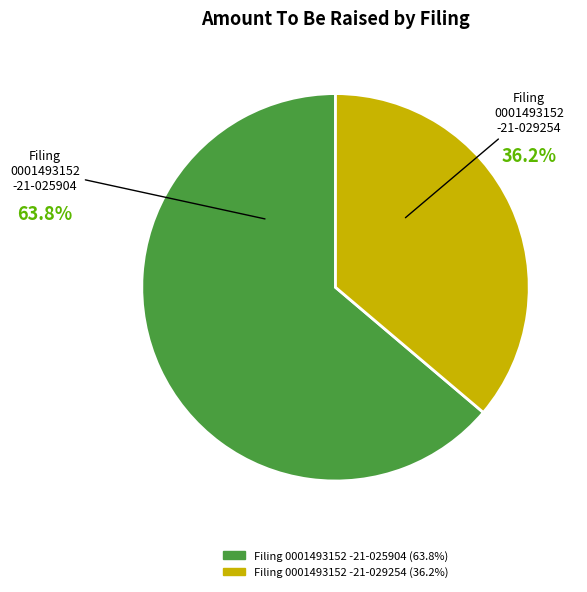

Is there any slice that represents more than half of the pie?

Yes